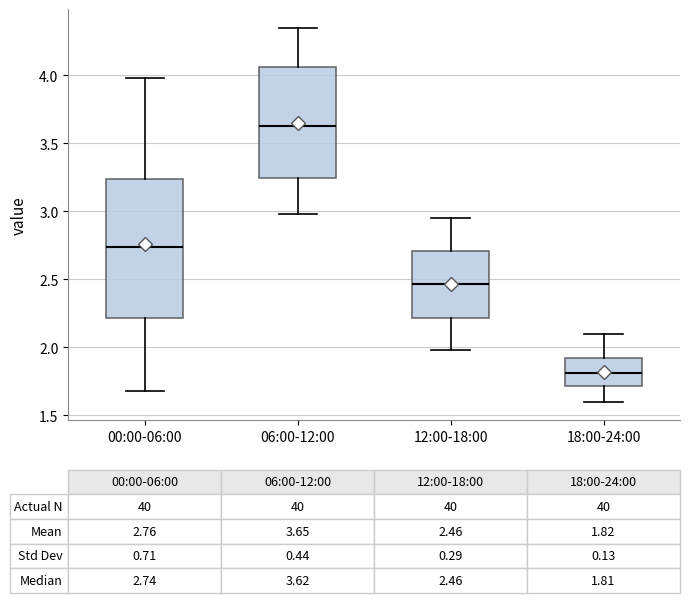

Which box has the lowest median line?

18:00-24:00